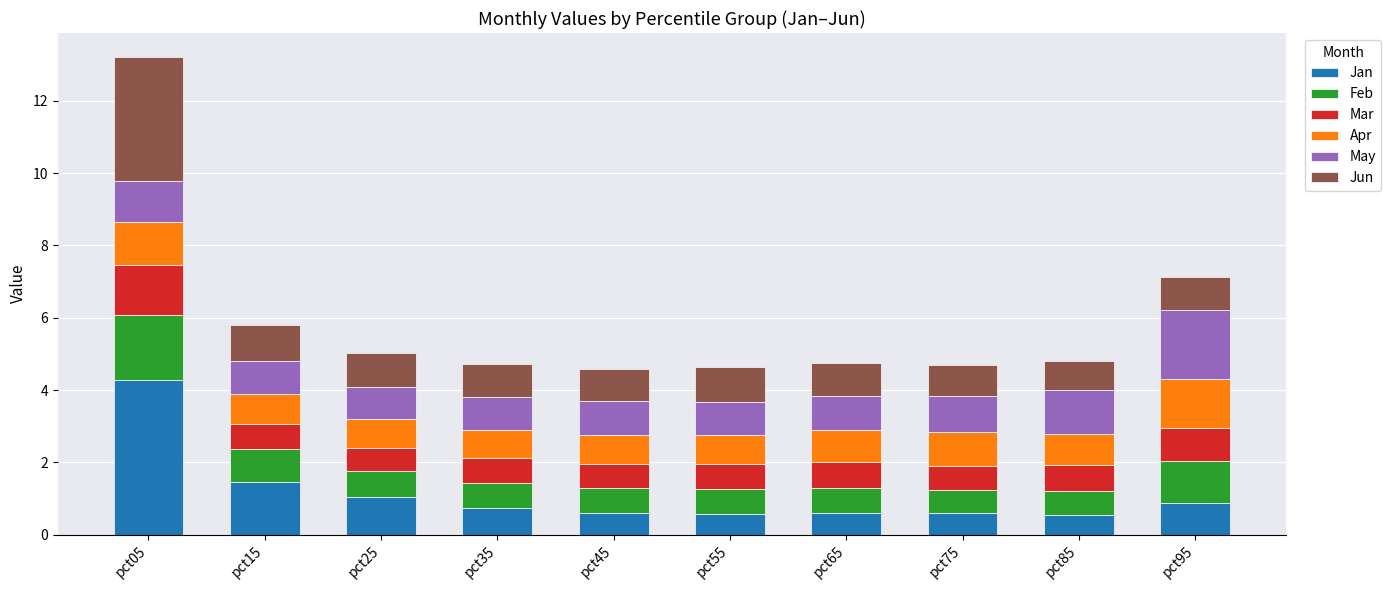

What are all the series names shown in the legend?

Jan, Feb, Mar, Apr, May, Jun